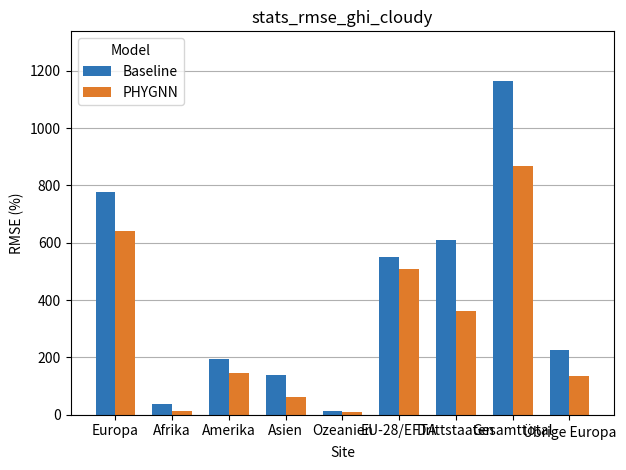

Is it true that Baseline equals 778 at Europa?

True